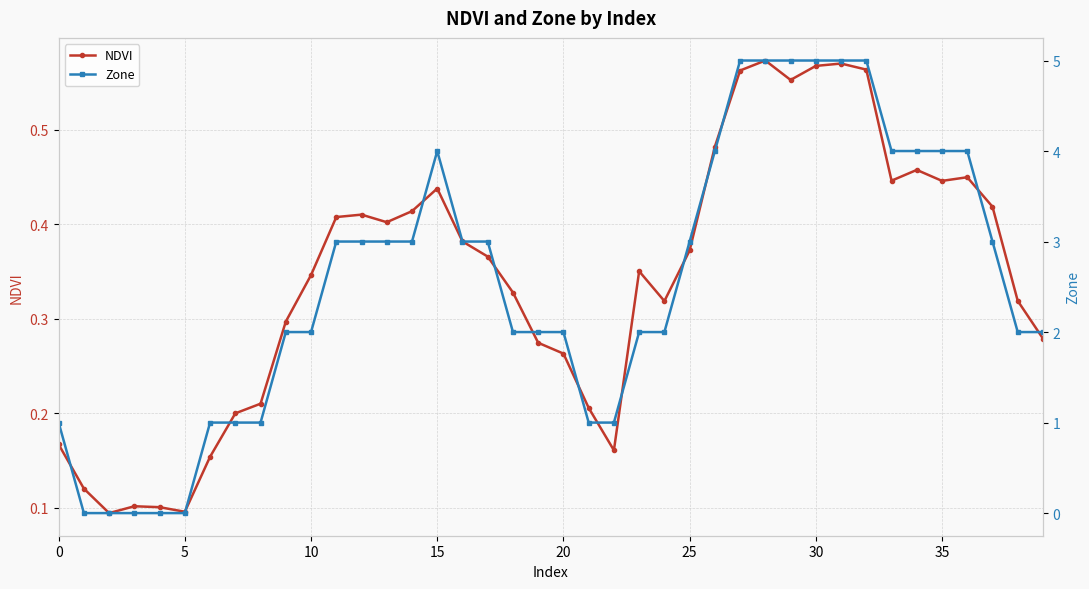

Which series ends up on top after the final intersection of Zone and NDVI?

Zone